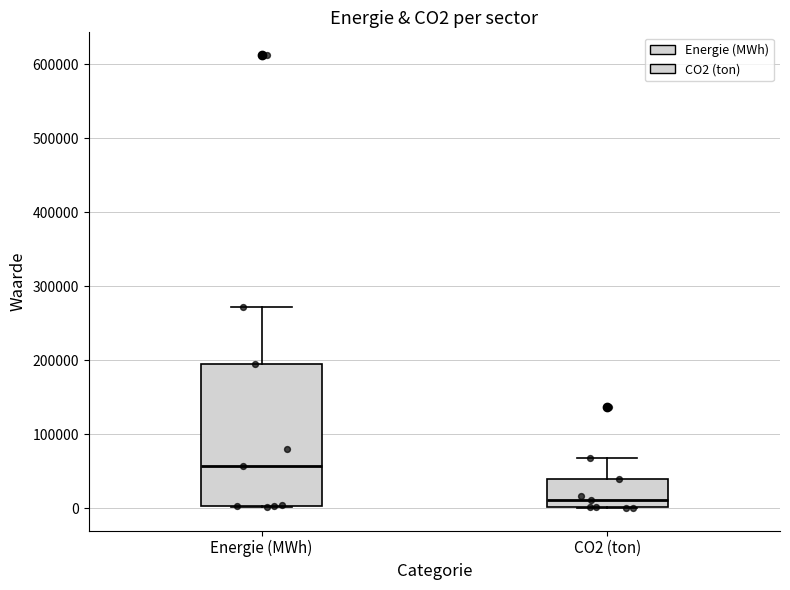

Which box's median line is the lowest?

CO2 (ton)